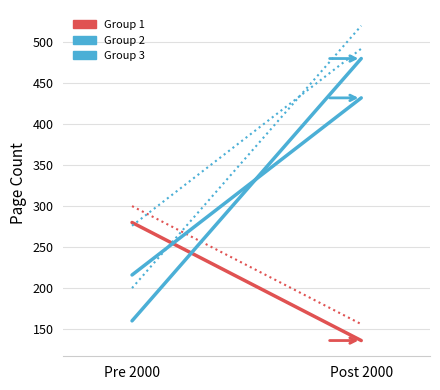

Rank the categories by Book 5395→7229 value from highest to lowest.

Post 2000, Pre 2000